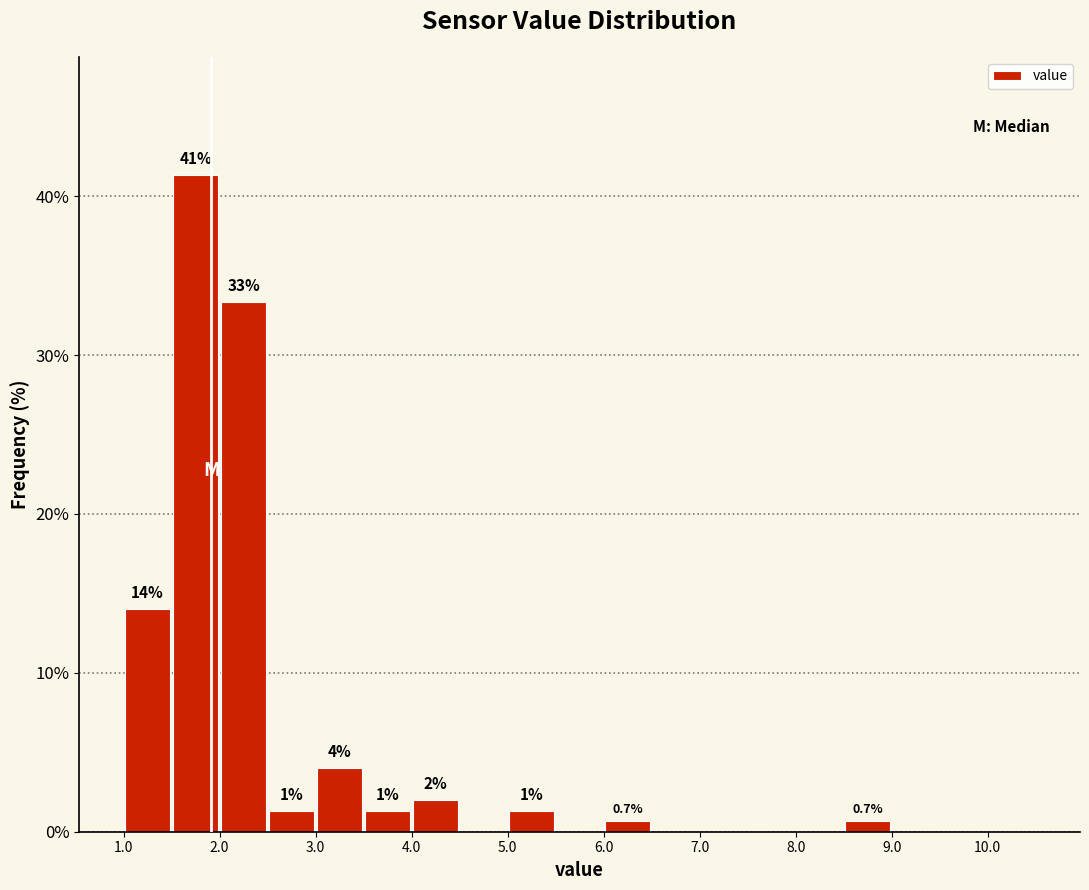

Over which range of the x-axis is the bar tallest?

1.5 to 2.0